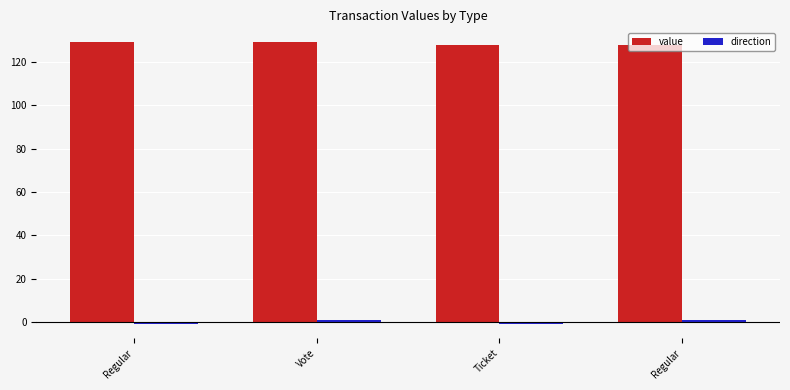

Between Regular and Vote, which is larger?

Regular